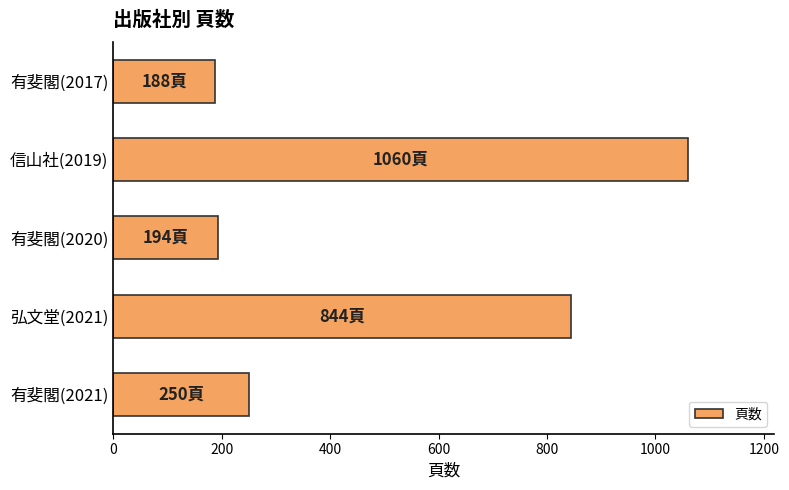

Where is the data nearest to the value 624?

弘文堂(2021)